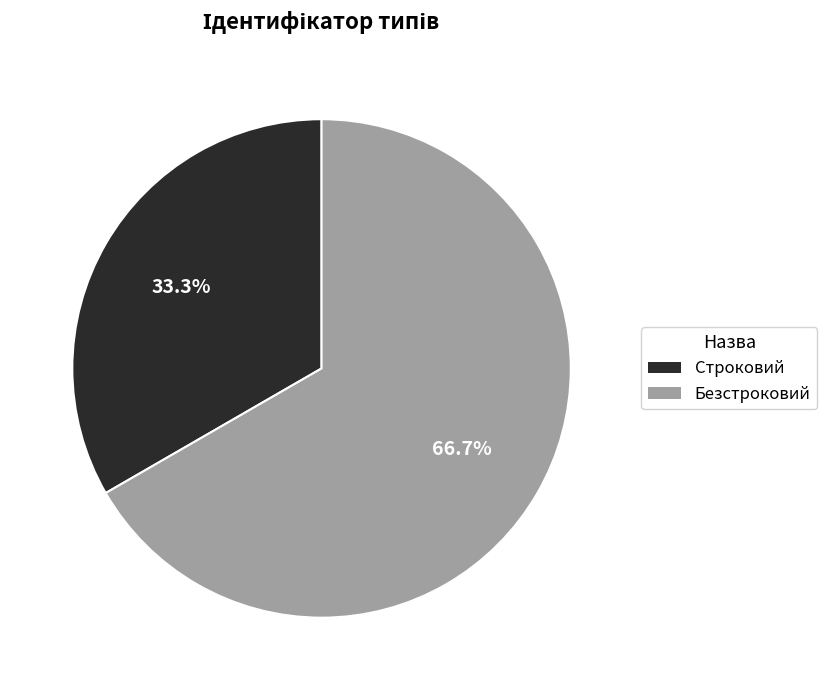

Is the sum of Строковий and Безстроковий greater than half?

Yes